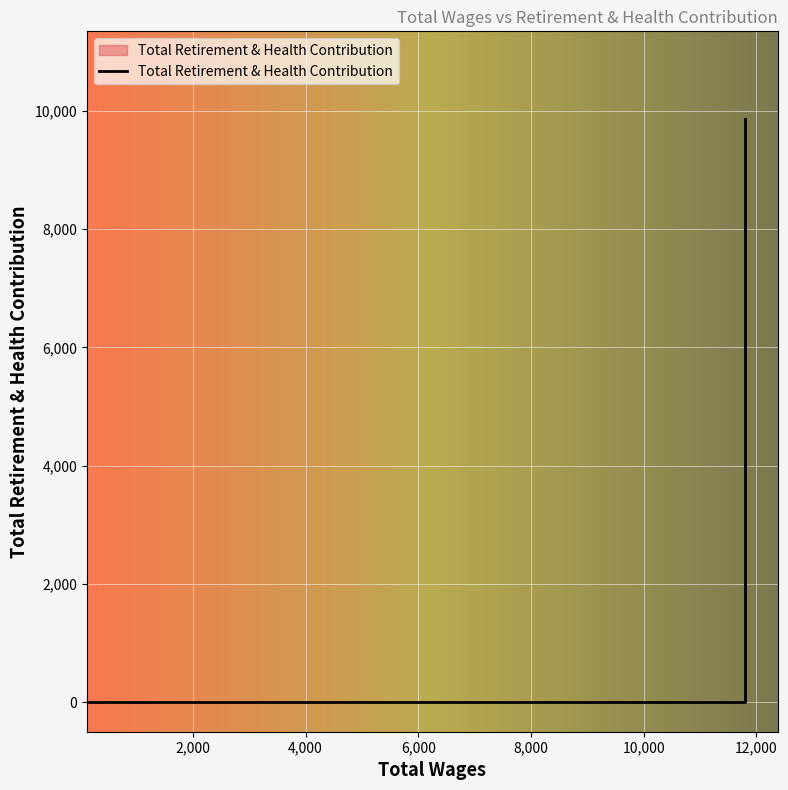

Reading left to right, transcribe all the data shown in this chart.

0	0	0	0	911	9864